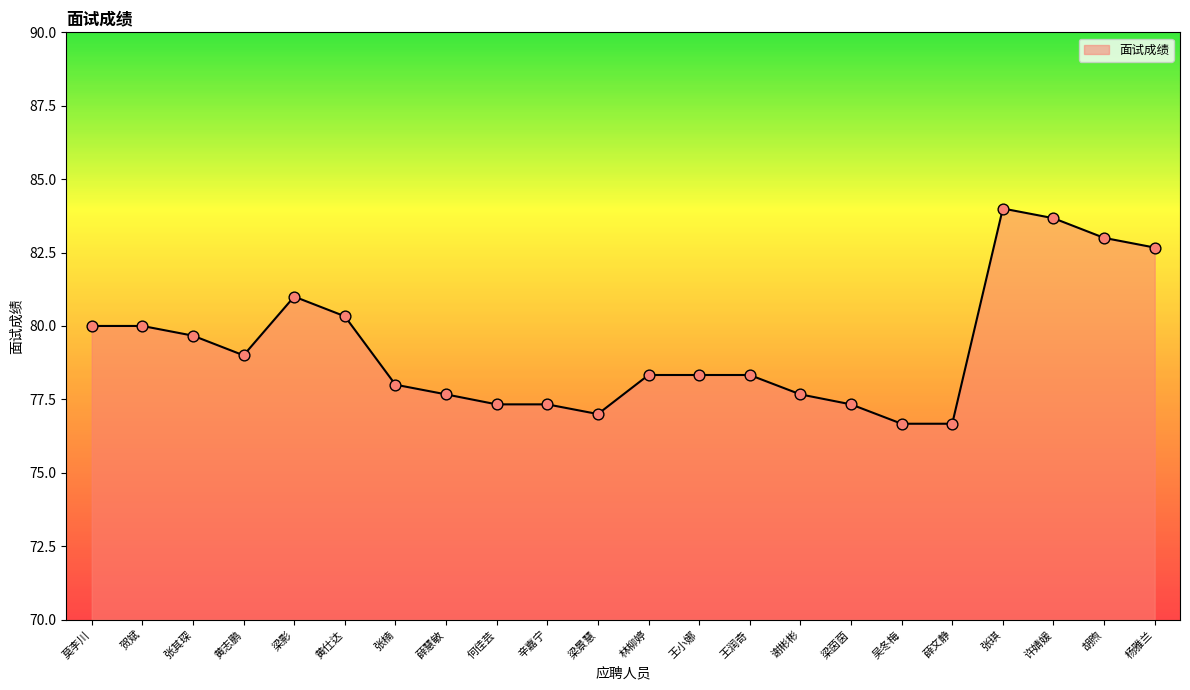

What is the change in value from 张楠 to 梁茵茵?

-0.7